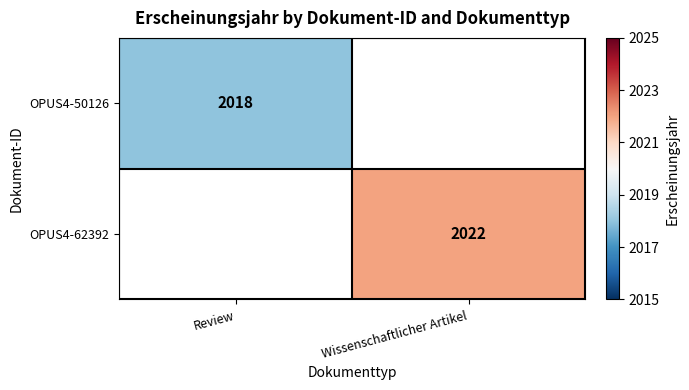

What is the maximum value shown in the chart?

2022